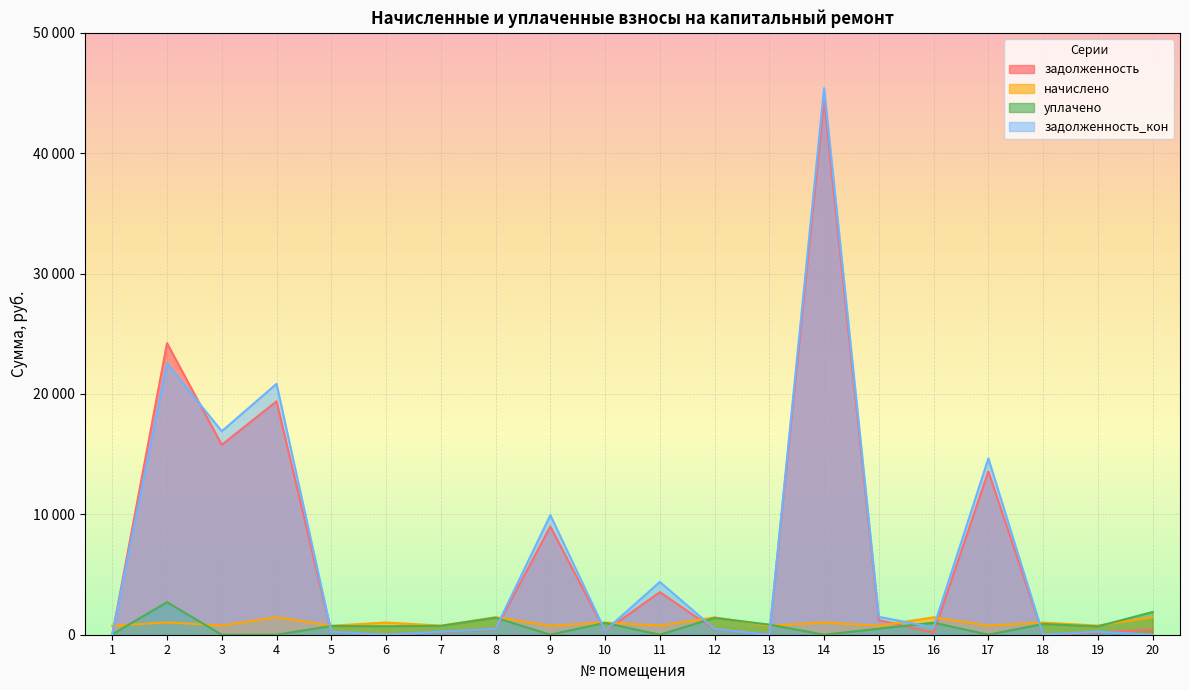

True or false: уплачено has a value of 30.0 at 1.

True